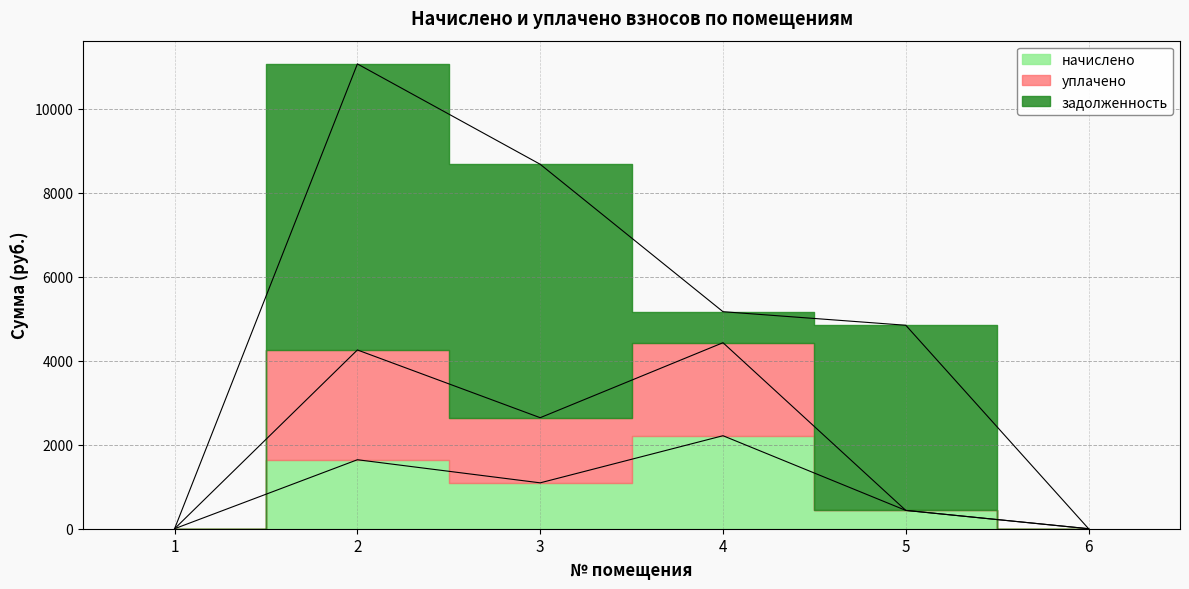

At which category does начислено reach its first local valley?

3